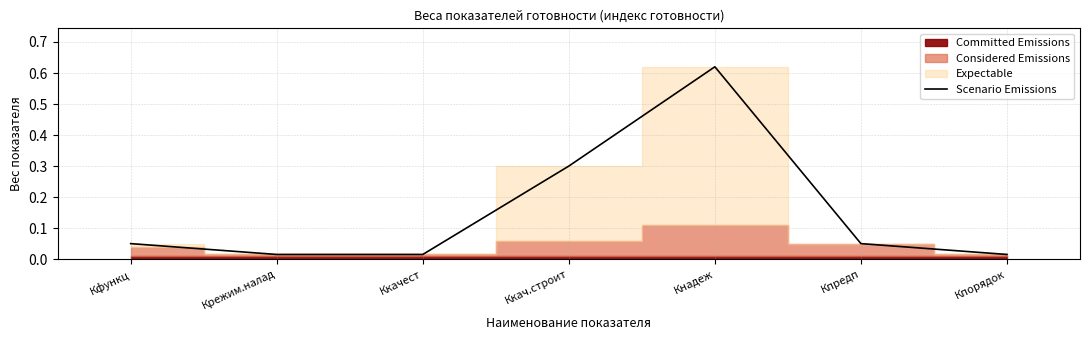

At which label is the value closest to 0?

Крежим.налад